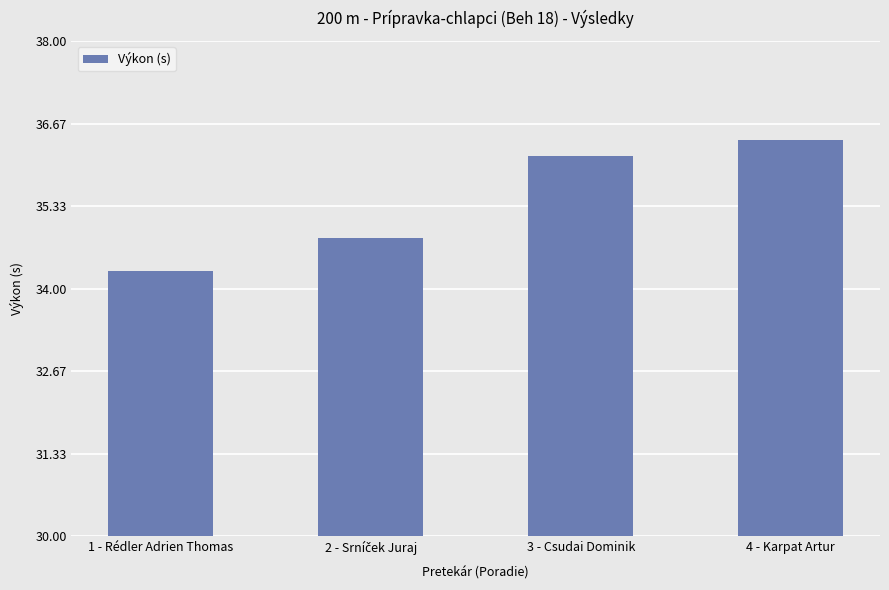

At which category does the chart reach its peak across all series?

4 - Karpat Artur